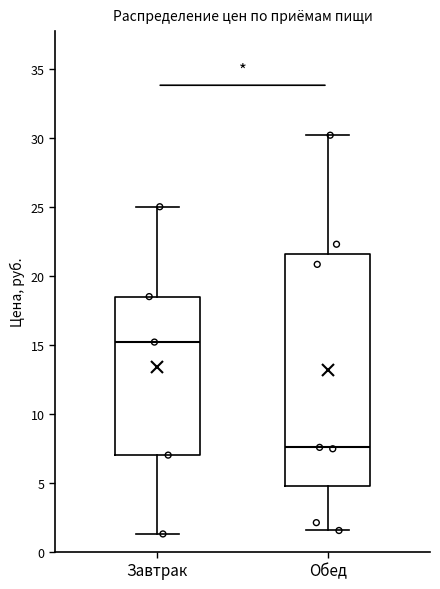

Reading left to right, read every box against the y-axis: the position of its median line, the range the box covers, and the ends of its whiskers. The values are not printed on the chart, so give them approximately, as read against the axis.

Завтрак: median 15.0, box 7.0 to 18.5, whiskers 1.5 to 25.0
Обед: median 7.5, box 5.0 to 21.5, whiskers 1.5 to 30.0